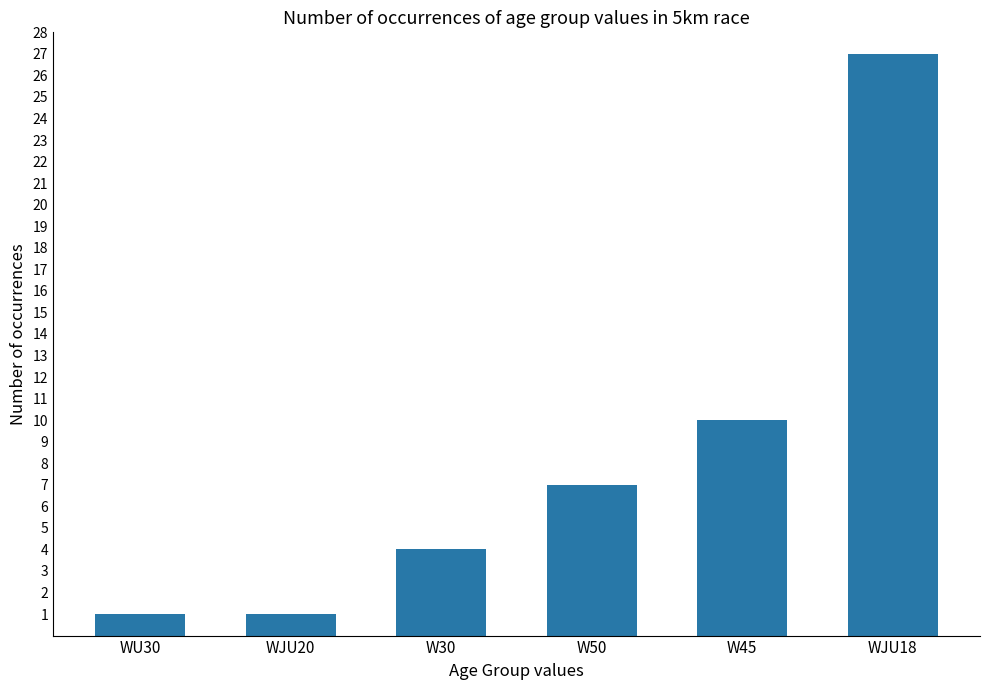

Reading right to left, what are all the values shown in this chart?

WJU18=27	W45=10	W50=7	W30=4	WJU20=1	WU30=1